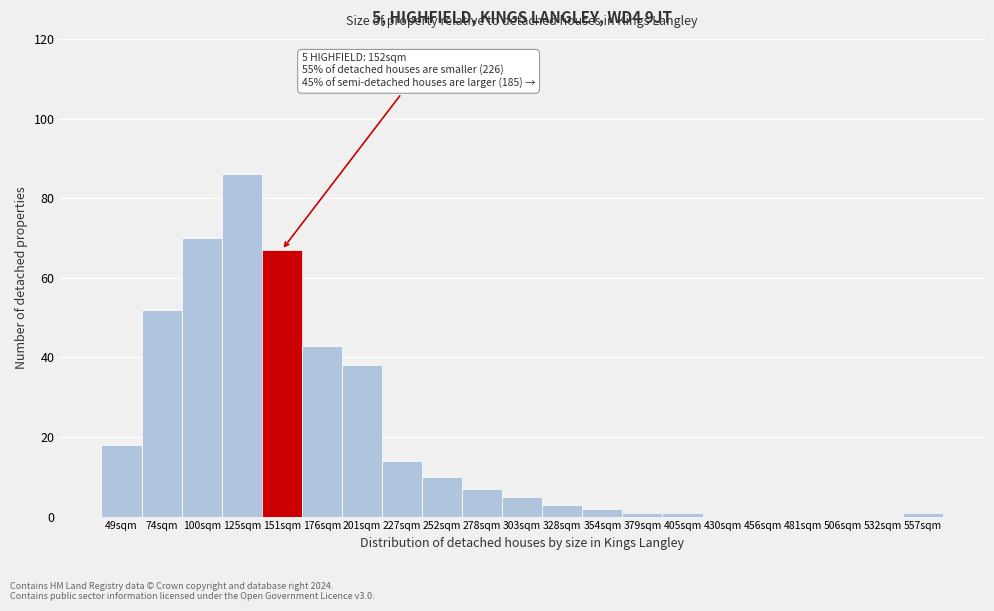

Reading left to right, what are all the values shown in this chart?

49sqm=18	74sqm=52	100sqm=70	125sqm=86	151sqm=67	176sqm=43	201sqm=38	227sqm=14	252sqm=10	278sqm=7	303sqm=5	328sqm=3	354sqm=2	379sqm=1	405sqm=1	430sqm=0	456sqm=0	481sqm=0	506sqm=0	532sqm=0	557sqm=1